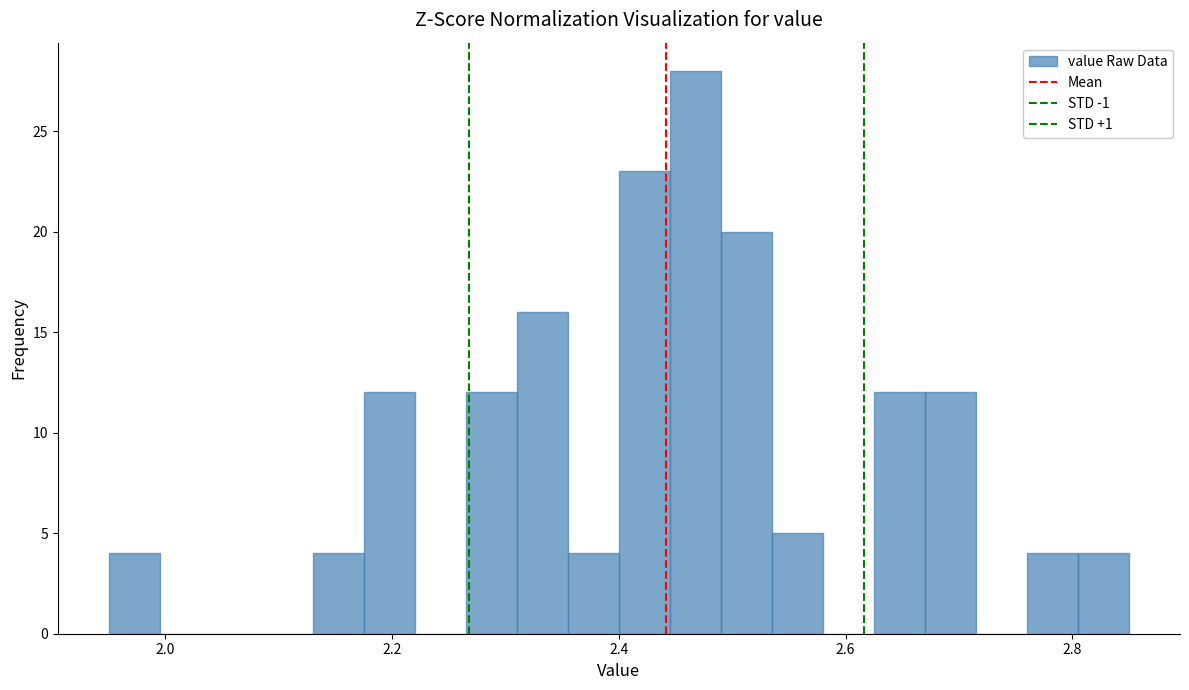

Read against the x-axis, roughly where is the centre of the tallest bar?

2.46